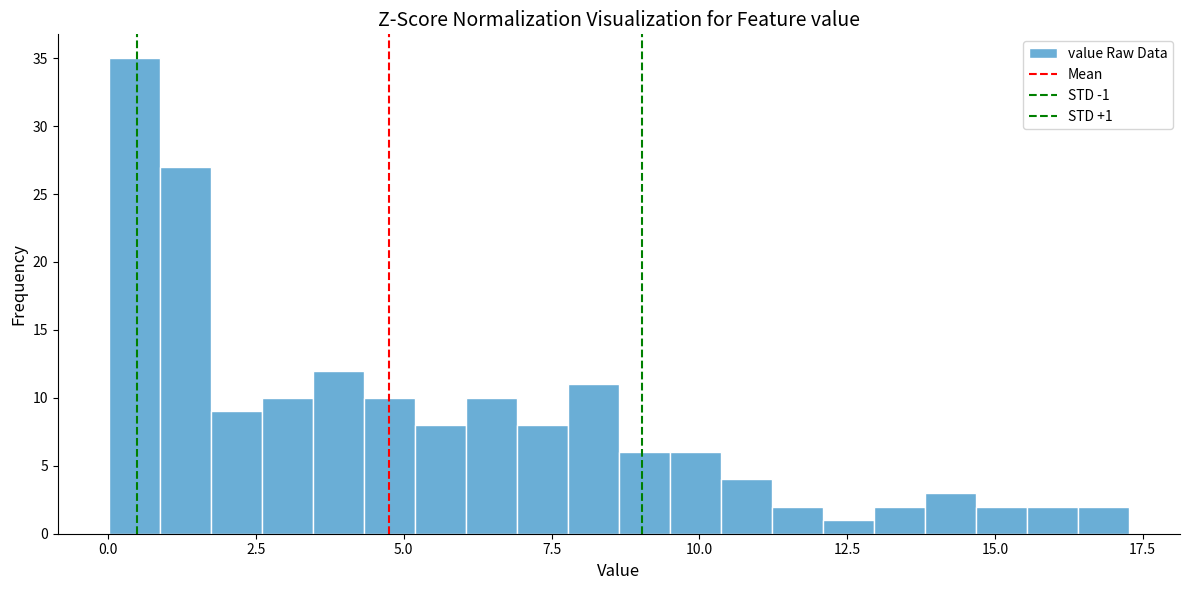

Around what value on the x-axis is the tallest bar? Give the approximate position of its centre, as read against the axis.

0.5